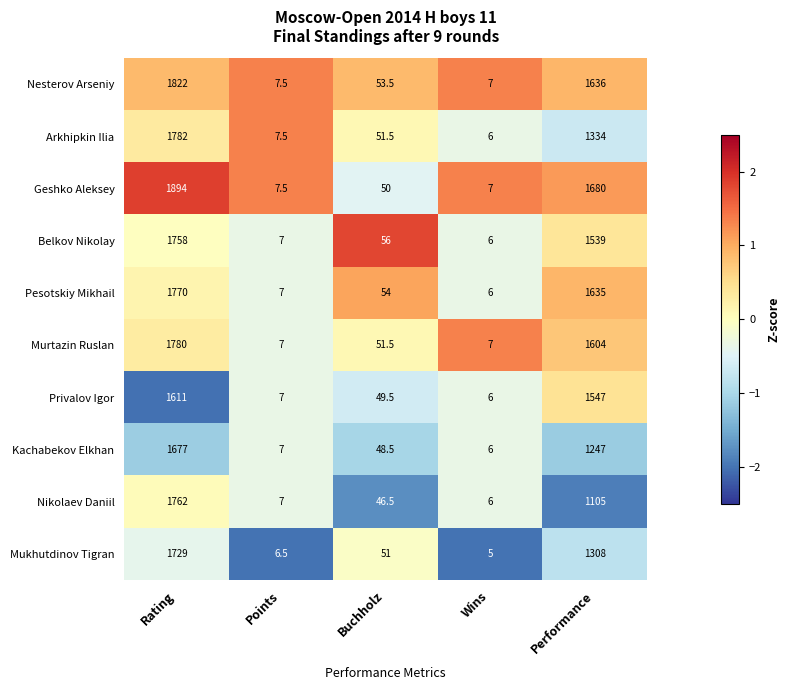

What is the sum of the Privalov Igor values at Points and Performance?

1554.0